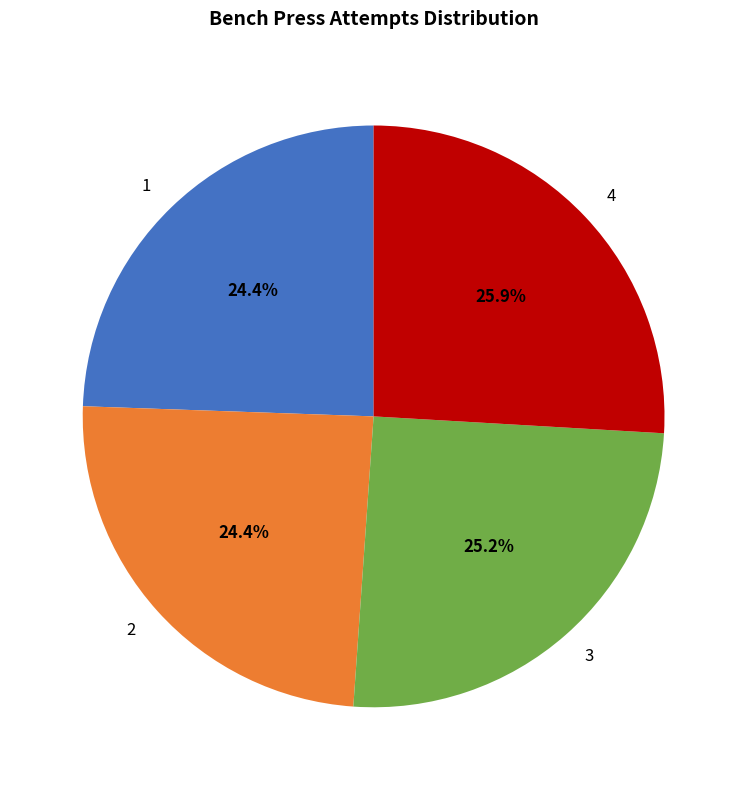

To the nearest percent, what is the combined percentage of 4 and 2?

50%